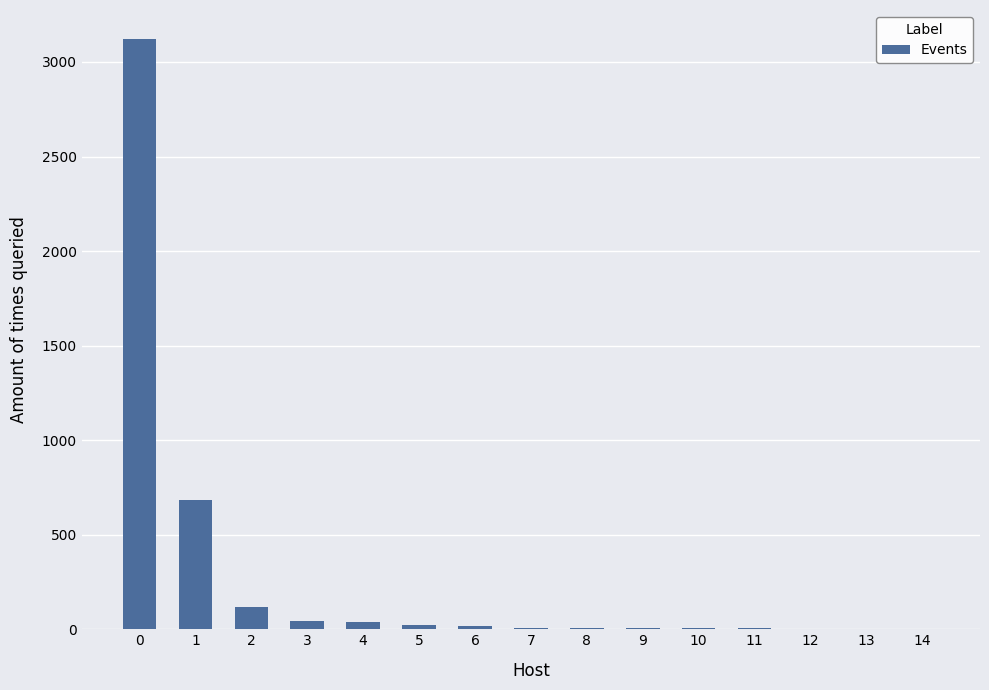

Approximately how many times larger is the value at 1 compared to 11?

171.2